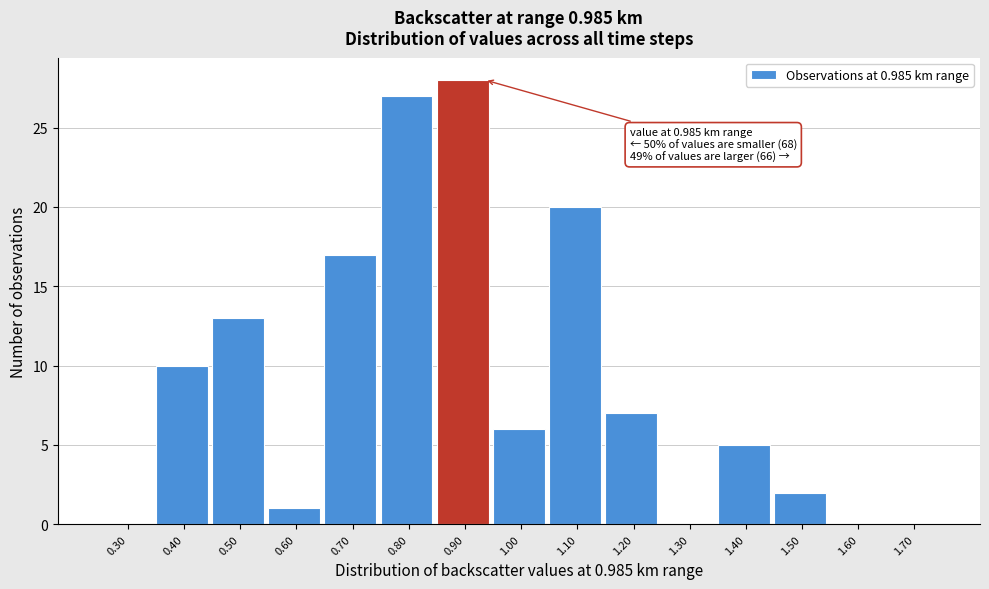

Reading left to right, extract all data points from this chart.

0.30=0	0.40=10	0.50=13	0.60=1	0.70=17	0.80=27	0.90=28	1.00=6	1.10=20	1.20=7	1.30=0	1.40=5	1.50=2	1.60=0	1.70=0